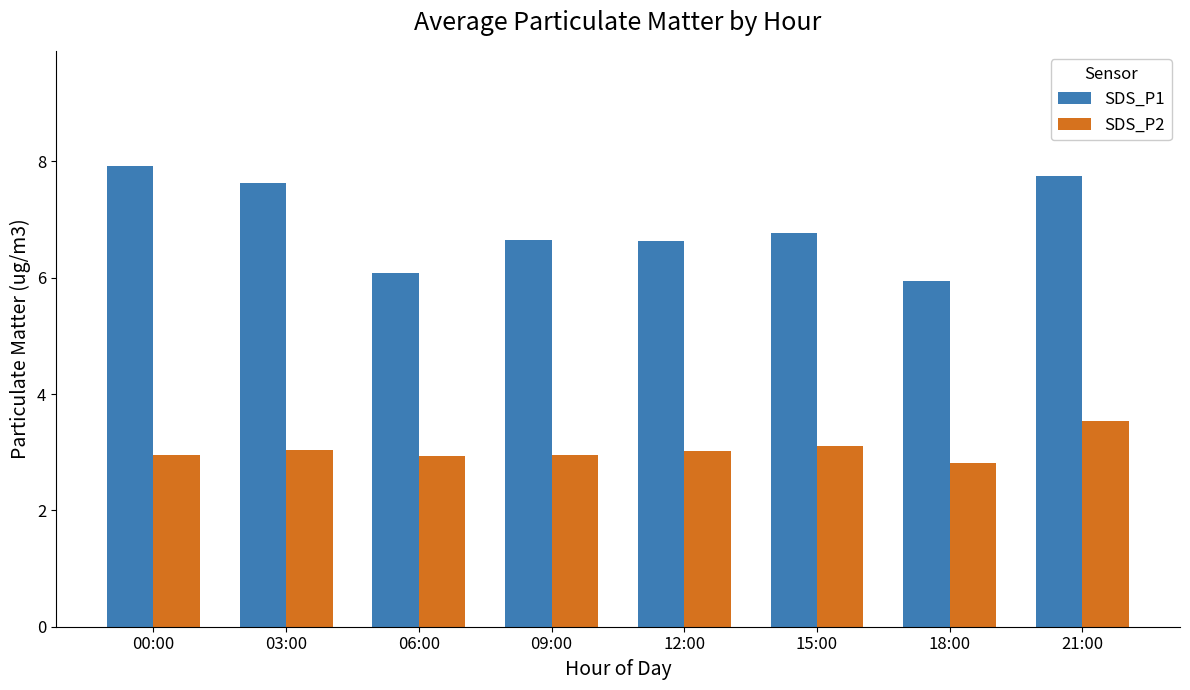

How many values in the SDS_P1 series exceed 6?

7